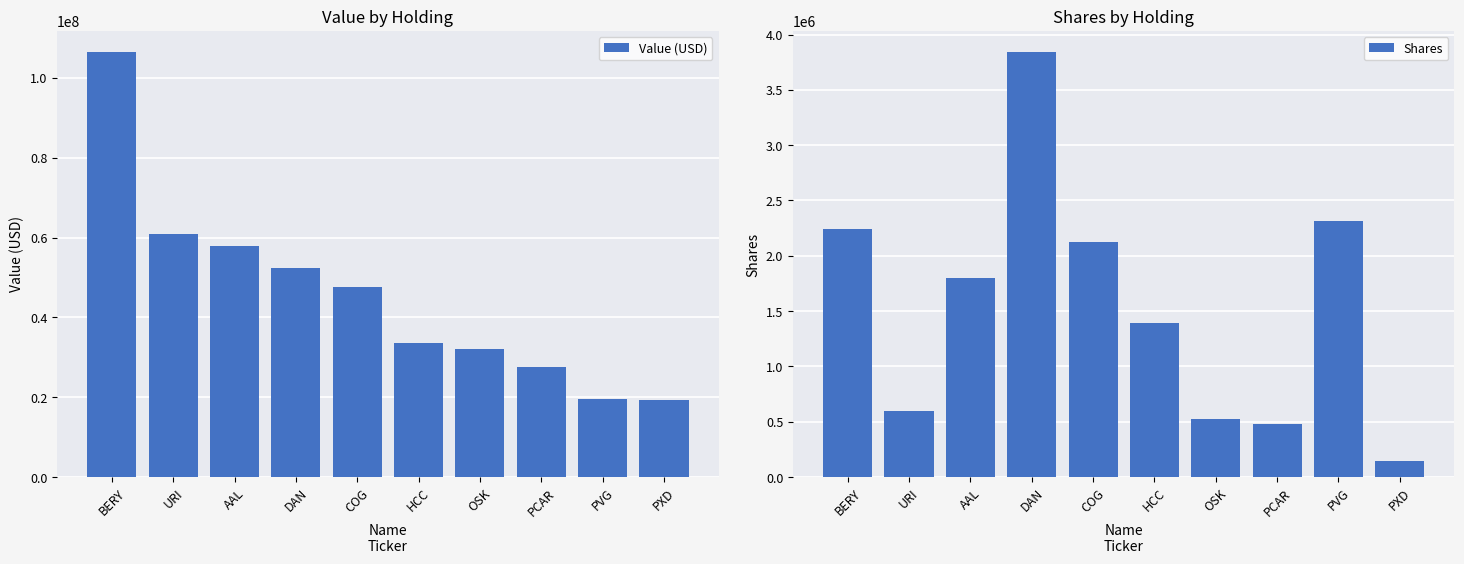

Reading left to right, what are all the values shown in this chart?

Value (USD): BERY=106472000	URI=60853000	AAL=57924000	DAN=52349000	COG=47515000	HCC=33598000	OSK=32213000	PCAR=27643000	PVG=19565000	PXD=19205000
Shares: BERY=2240092	URI=593512	AAL=1803914	DAN=3840700	COG=2125968	HCC=1393536	OSK=525405	PCAR=483784	PVG=2315411	PXD=146023